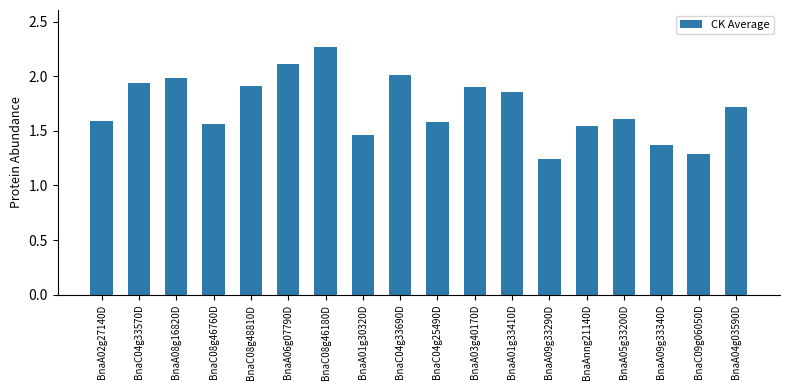

Does the chart contain stacked bars?

No